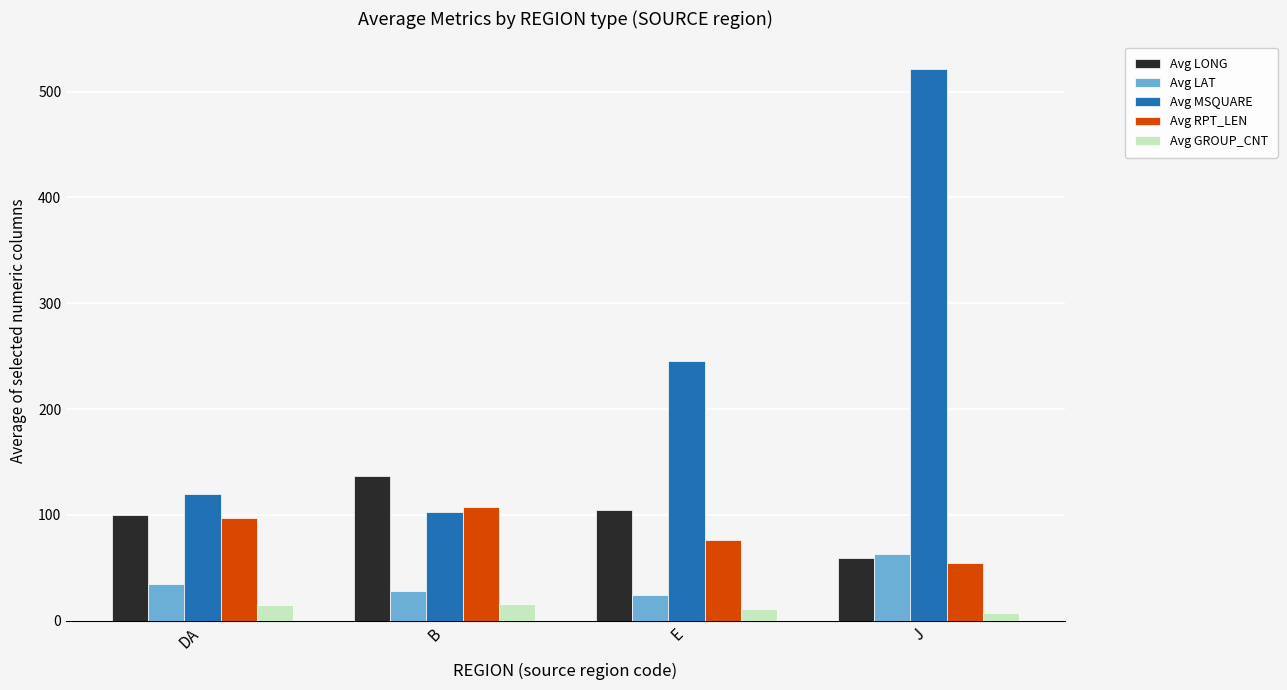

Is it true that Avg LONG equals 137.0 at B?

True